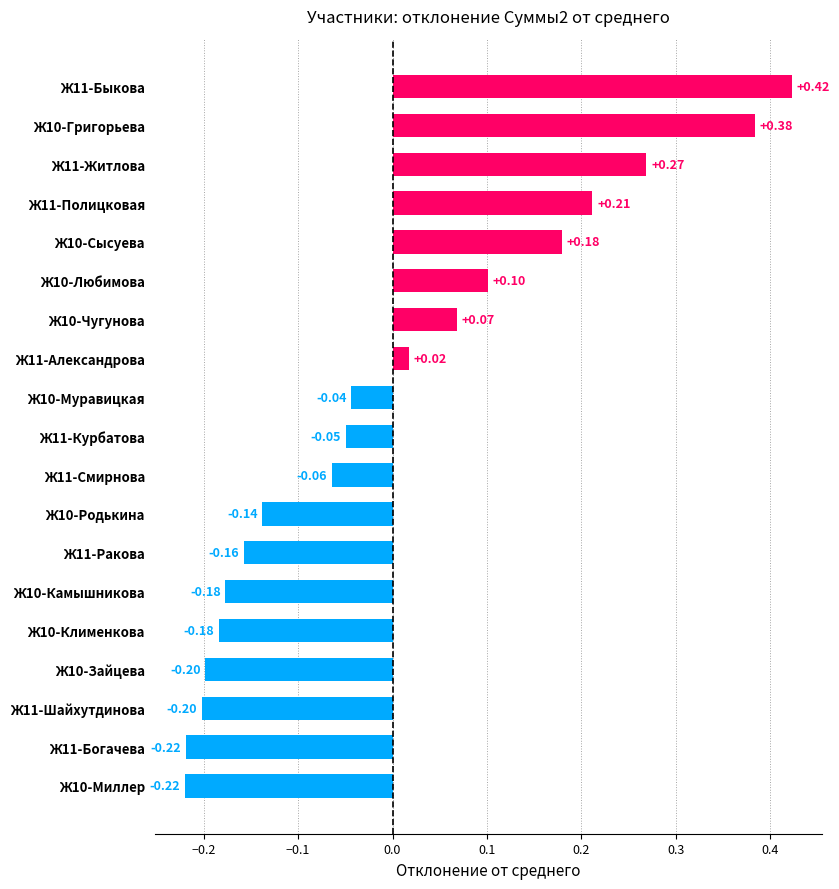

Between Ж11-Александрова and Ж11-Житлова, which is larger?

Ж11-Житлова